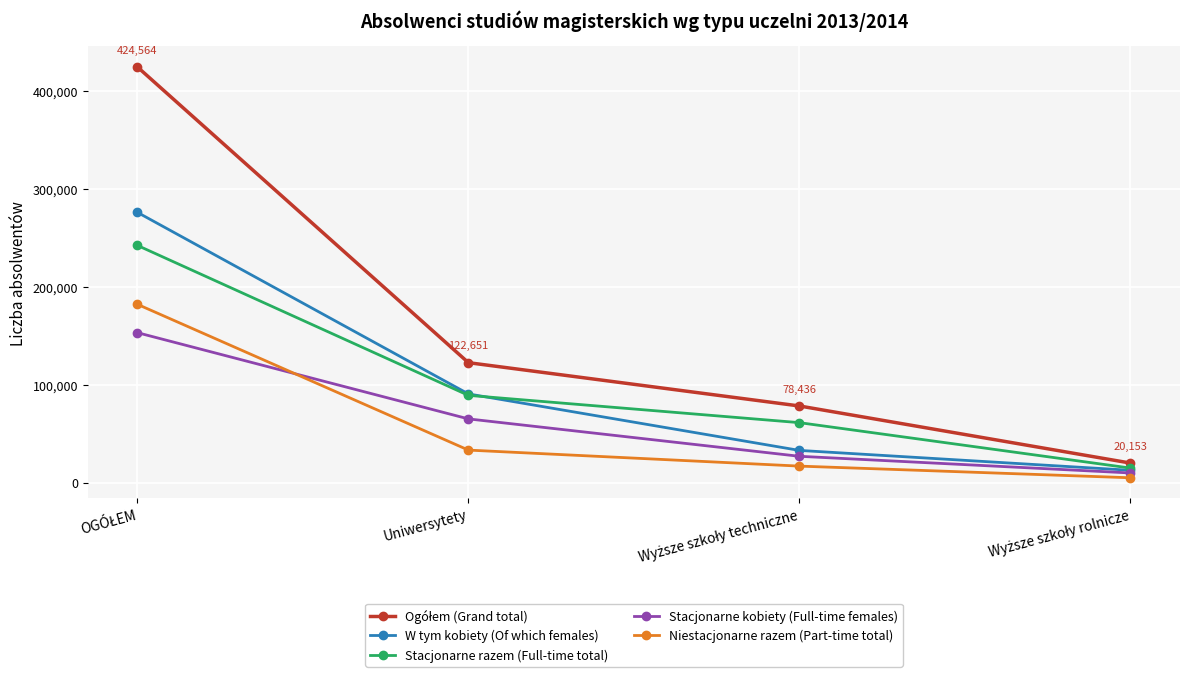

What is the difference between the second highest and second lowest values in the W tym kobiety (Of which females) series?

57679